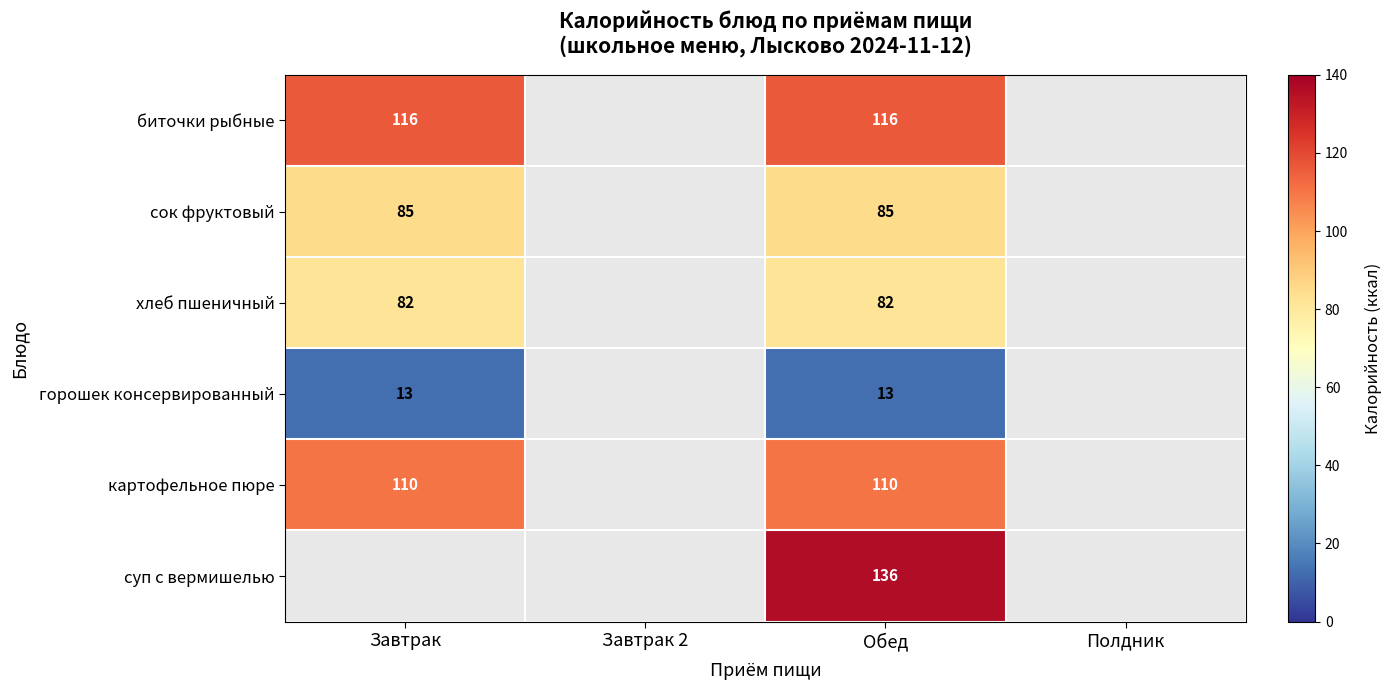

Which has a higher value, Полдник or Завтрак?

Завтрак